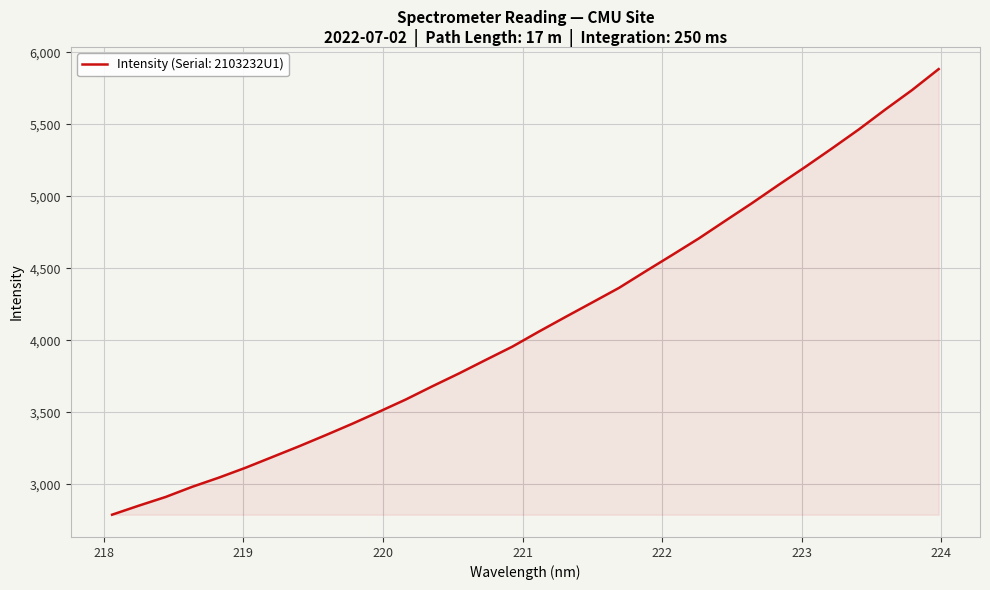

What is the smallest value displayed?

2789.8